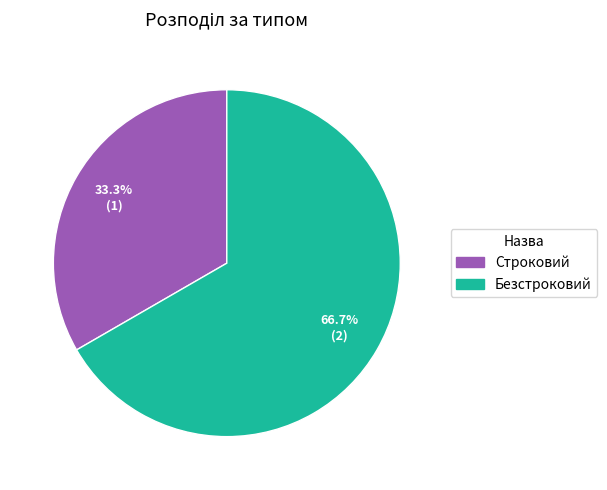

Is there a majority slice in this chart?

Yes